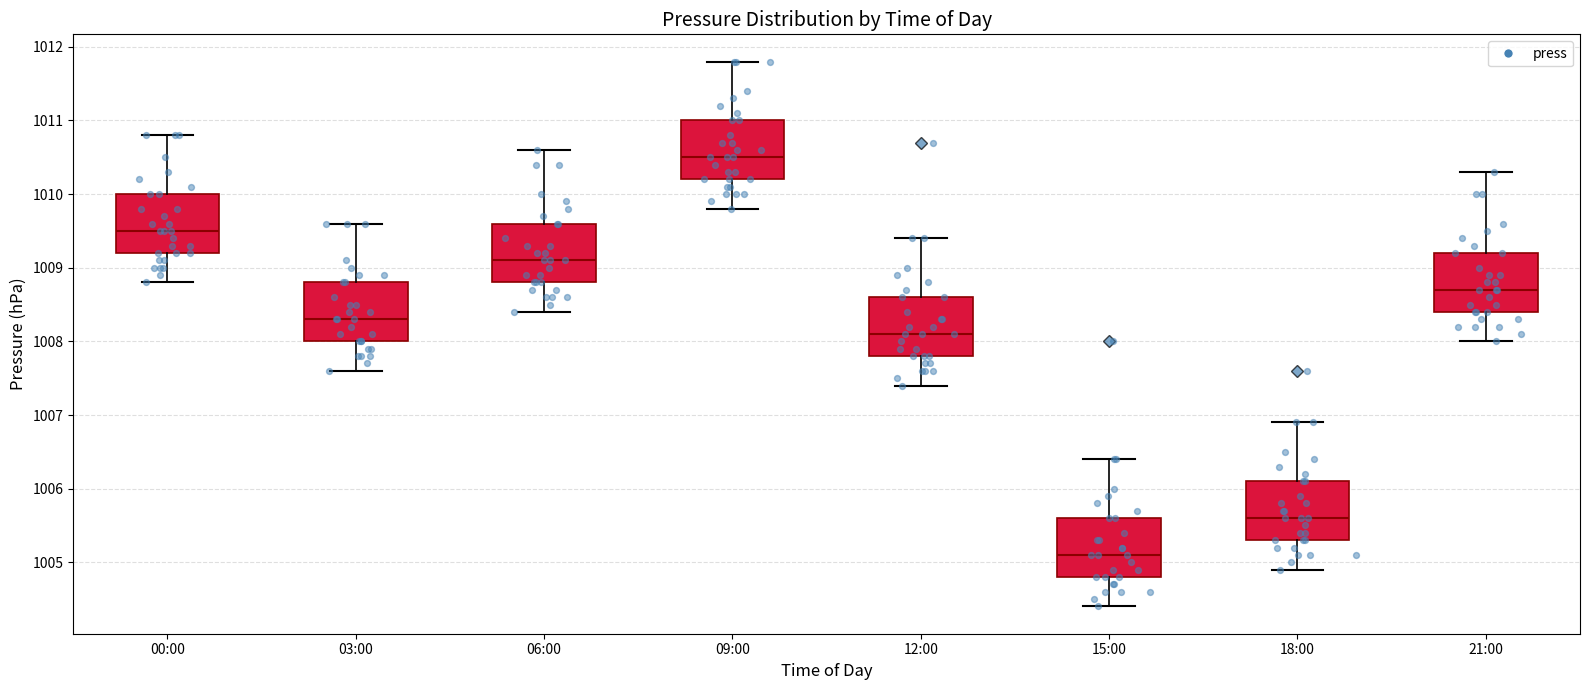

Where is the lower edge of the box for 21:00 on the y-axis? The values are not printed on the chart, so give them approximately, as read against the axis.

1008.4